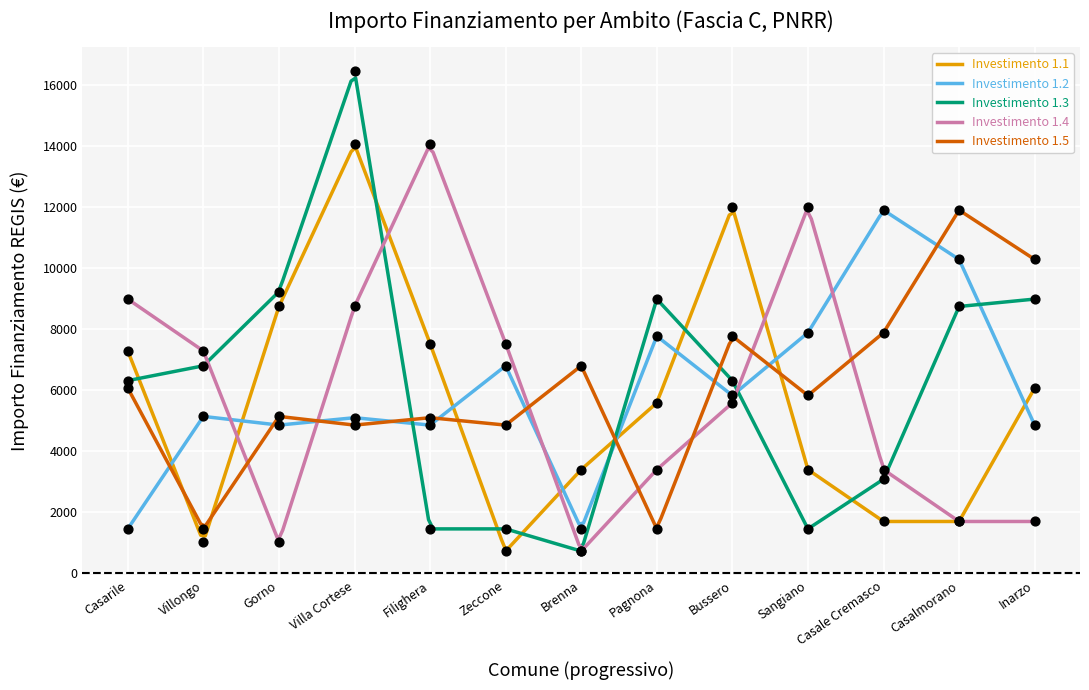

Which series contains the highest Y value?

1.3